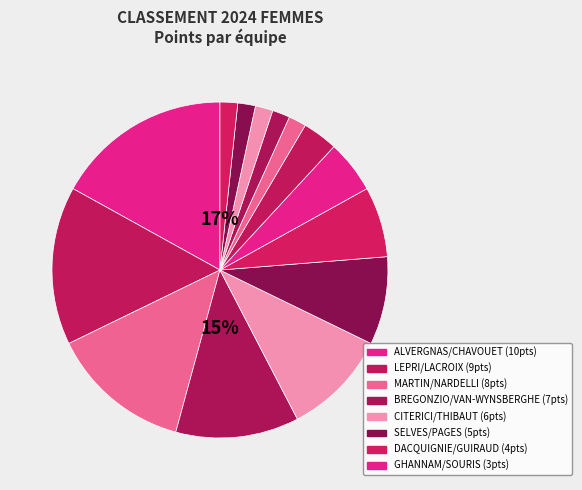

The CEAPC slice represents 14% of the pie. True or false?

False